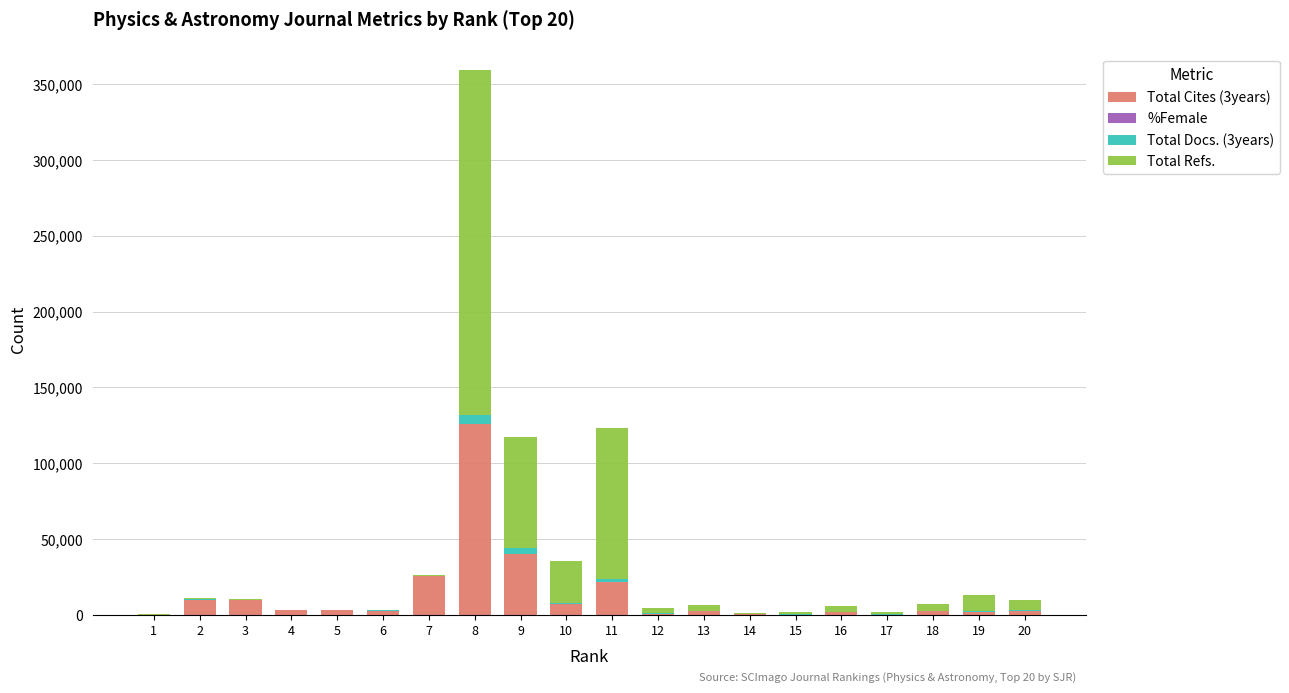

How many data points does each series have?

20